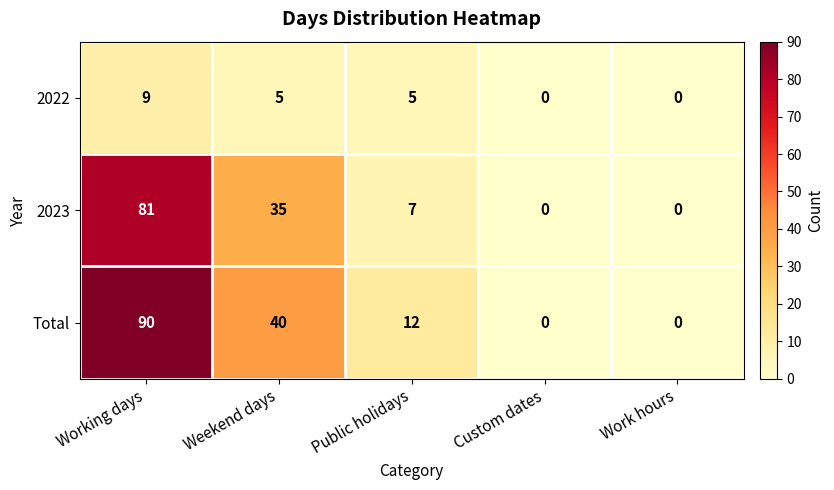

Reading left to right, transcribe all the data shown in this chart.

2022: Working days=9	Weekend days=5	Public holidays=5	Custom dates=0	Work hours=0
2023: Working days=81	Weekend days=35	Public holidays=7	Custom dates=0	Work hours=0
Total: Working days=90	Weekend days=40	Public holidays=12	Custom dates=0	Work hours=0